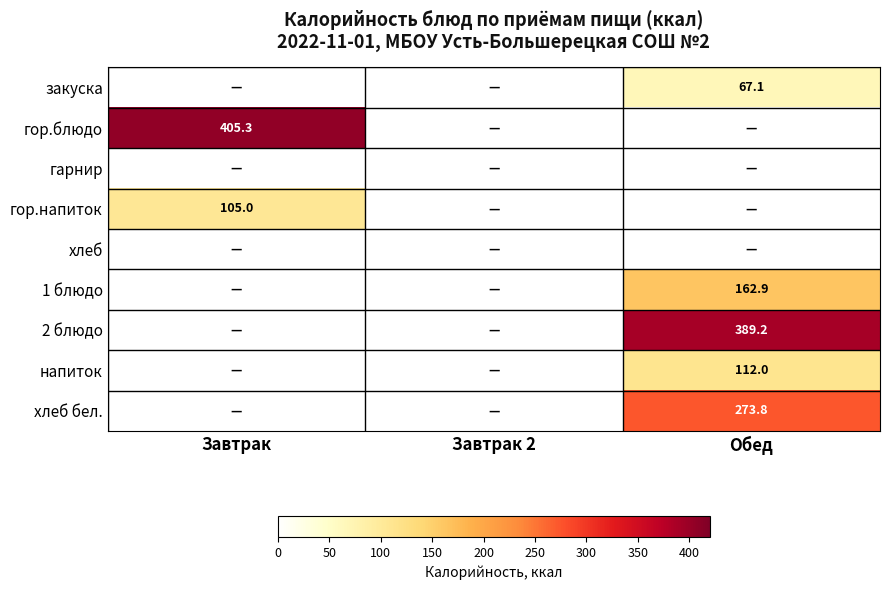

The гор.напиток series shows 105.0 at Завтрак. True or false?

True